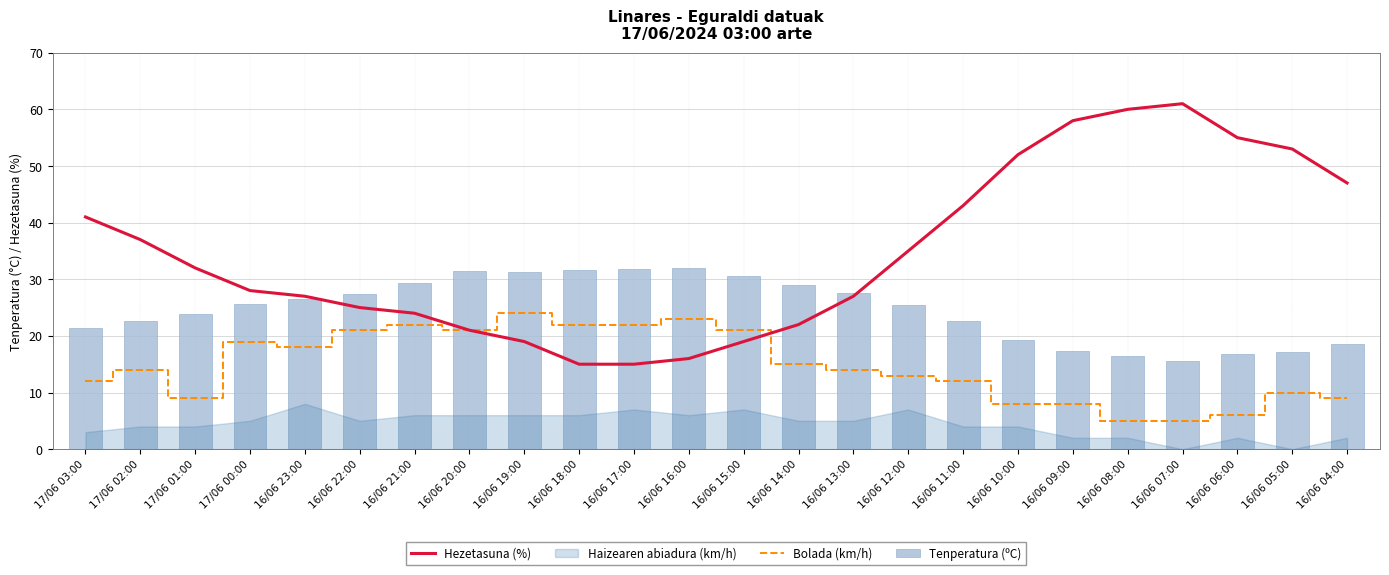

Reading left to right, list all the values displayed in this chart.

Hezetasuna (%): 41.0	37.0	32.0	28.0	27.0	25.0	24.0	21.0	19.0	15.0	15.0	16.0	19.0	22.0	27.0	35.0	43.0	52.0	58.0	60.0	61.0	55.0	53.0	47.0
Bolada (km/h): 12.0	14.0	9.0	19.0	18.0	21.0	22.0	21.0	24.0	22.0	22.0	23.0	21.0	15.0	14.0	13.0	12.0	8.0	8.0	5.0	5.0	6.0	10.0	9.0
Tenperatura (ºC): 21.4	22.6	23.9	25.6	26.6	27.4	29.4	31.4	31.3	31.7	31.8	32.0	30.6	29.0	27.6	25.4	22.6	19.2	17.4	16.4	15.5	16.8	17.2	18.5